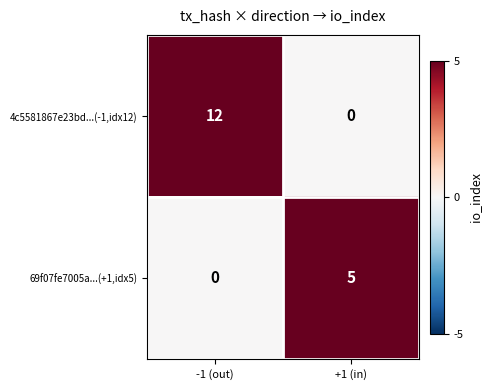

The 69f07fe7005a...(+1,idx5) series shows 5 at +1 (in). True or false?

True